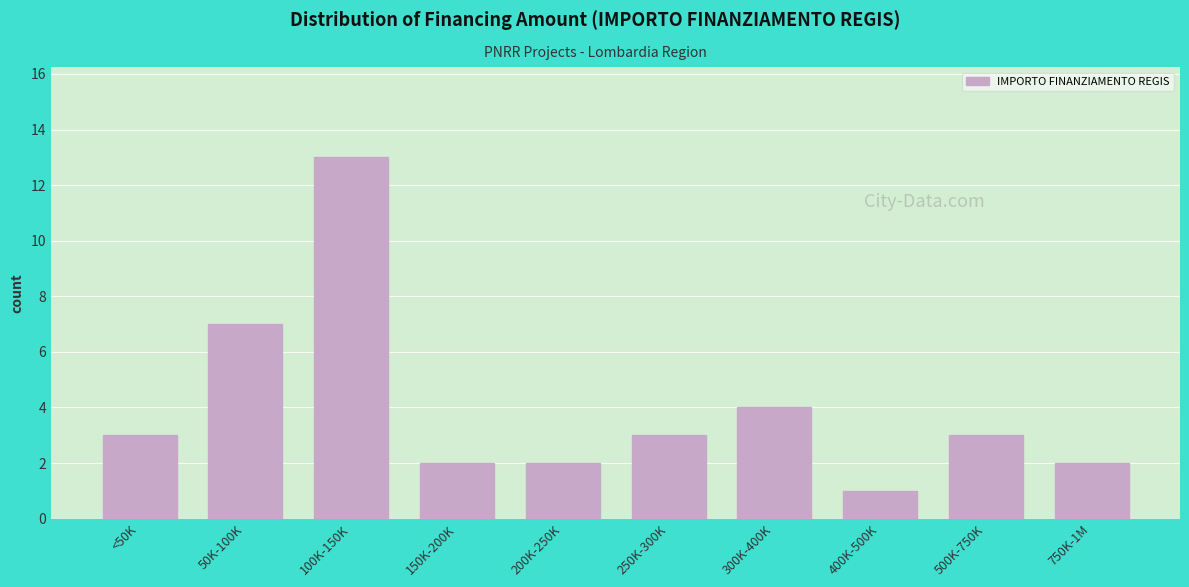

Reading left to right, transcribe all the data shown in this chart.

<50K=3	50K-100K=7	100K-150K=13	150K-200K=2	200K-250K=2	250K-300K=3	300K-400K=4	400K-500K=1	500K-750K=3	750K-1M=2